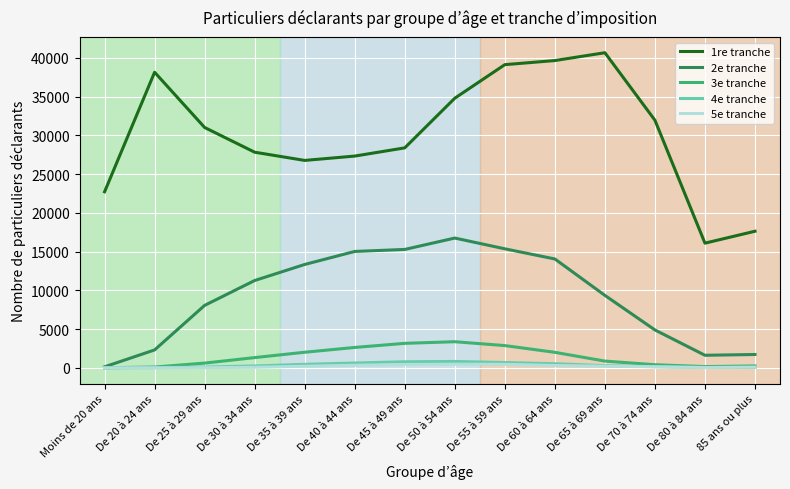

At which category does the chart reach its peak across all series?

De 65 à 69 ans